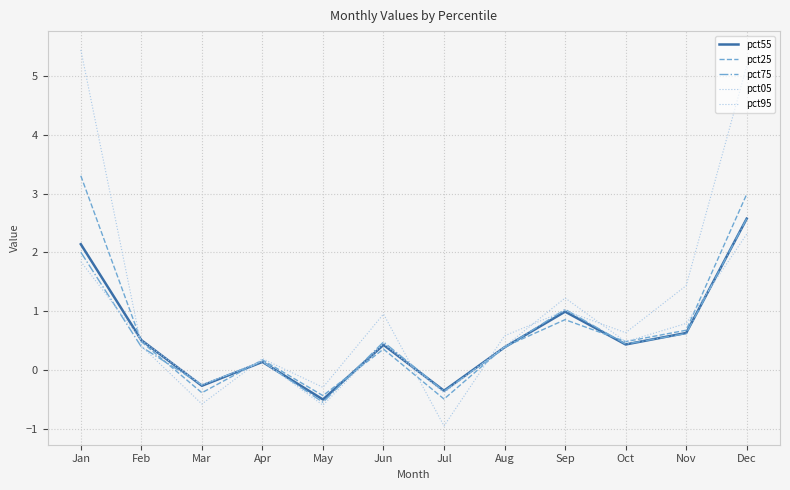

How many lines are shown in the chart?

5